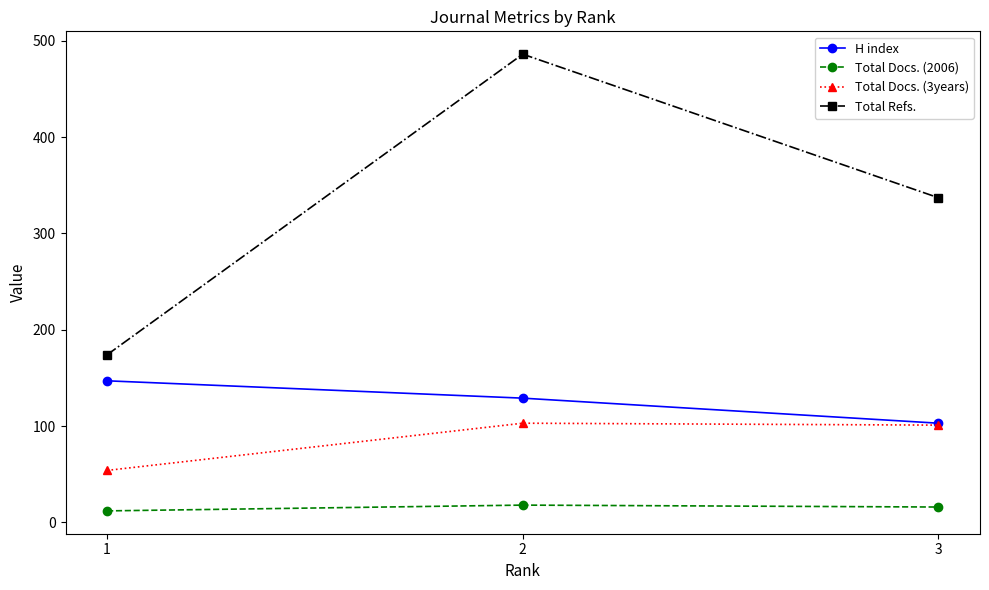

True or false: H index has a value of 61 at 3.

False